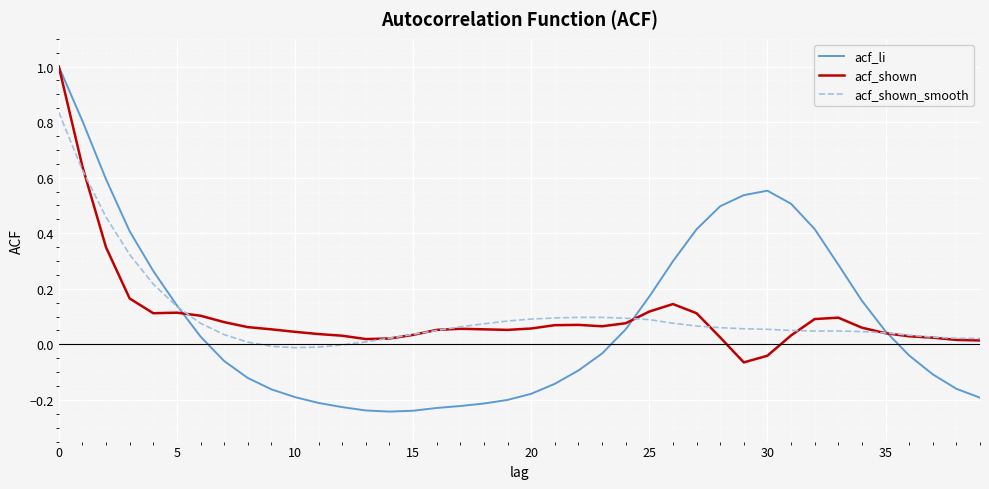

What is the highest value of the acf_li series?

1.0